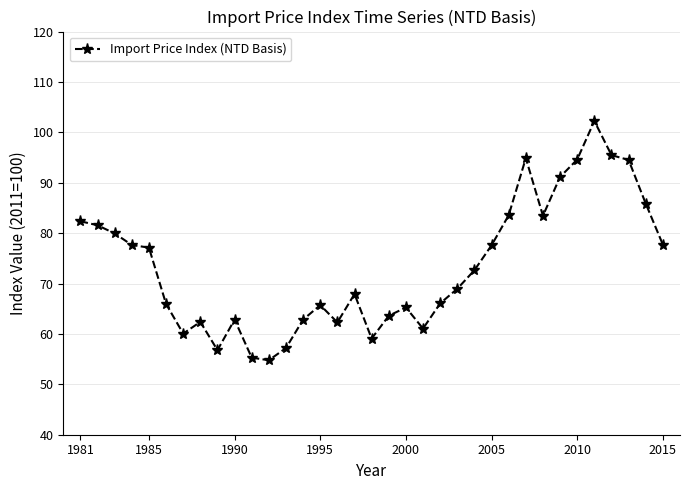

What is the difference between the maximum and second lowest values?

47.0